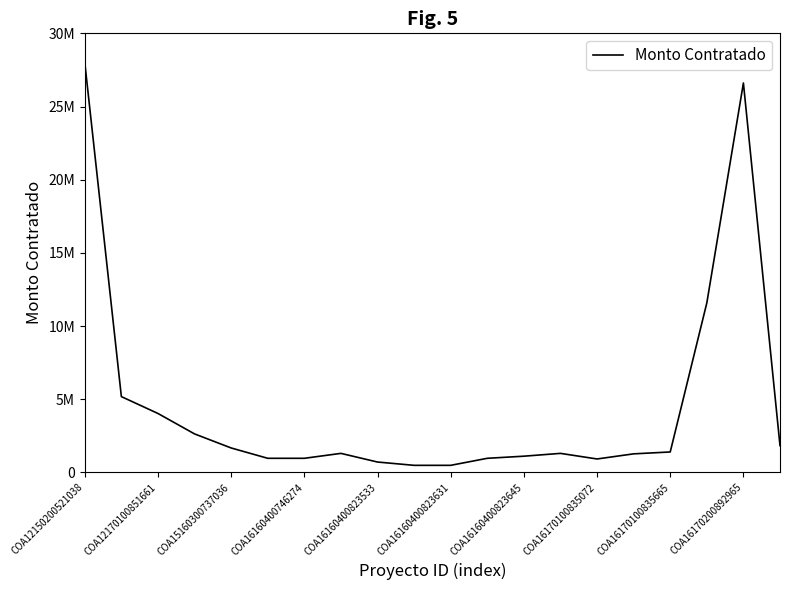

Does the chart display data point markers on the line(s)?

No